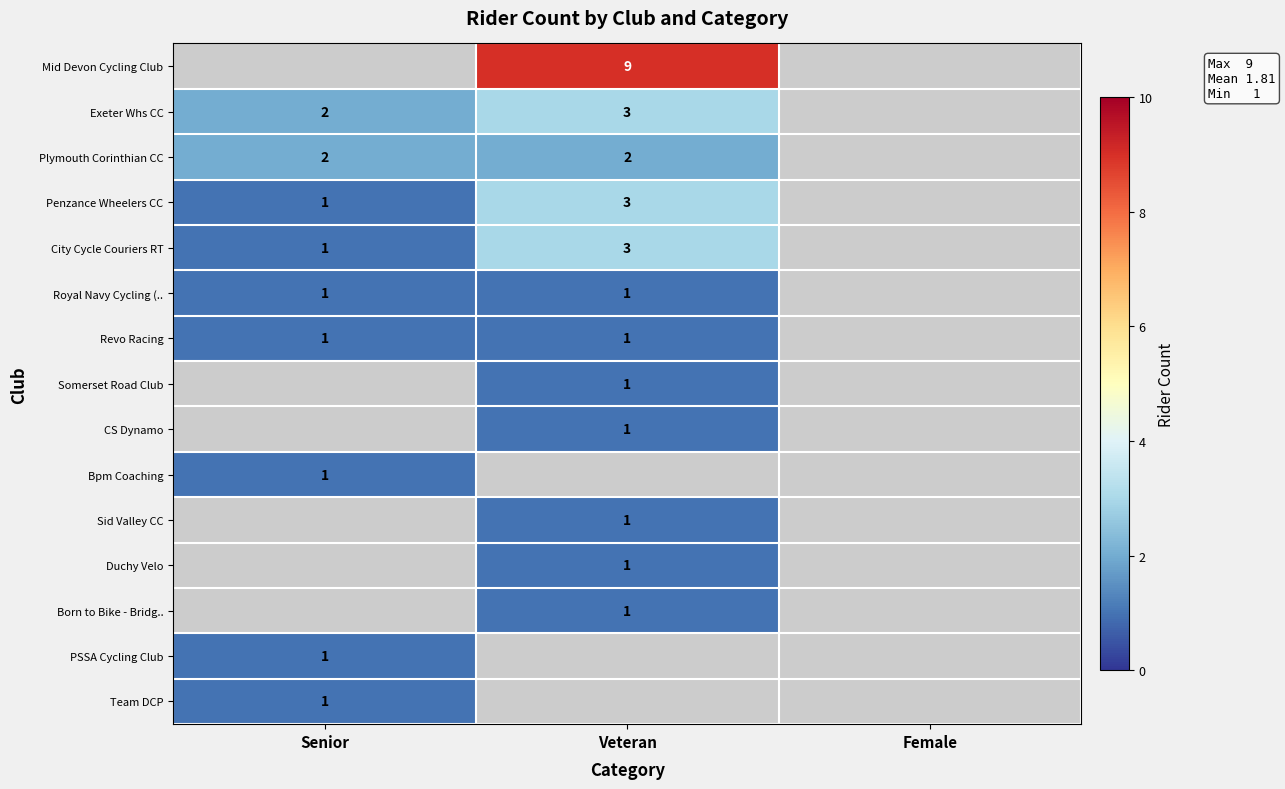

The Duchy Velo series shows 0 at Veteran. True or false?

False